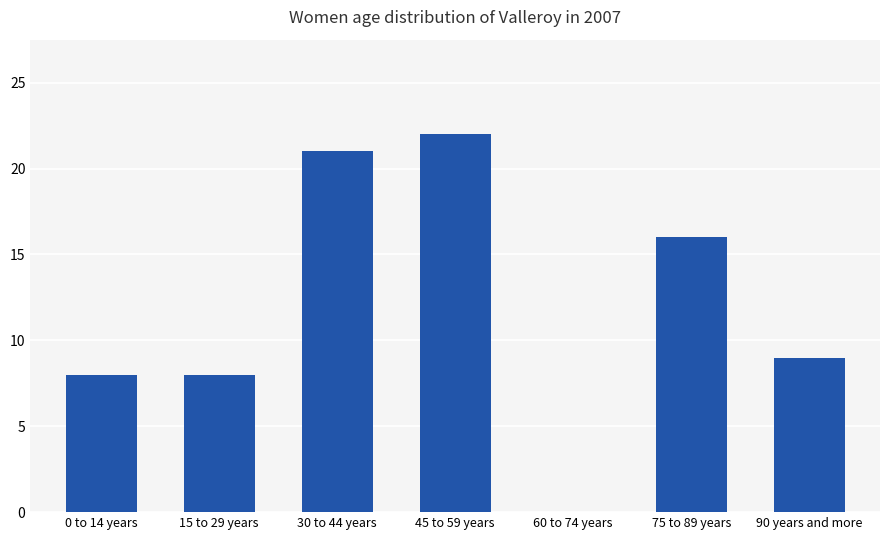

What is the sum of all values?

84